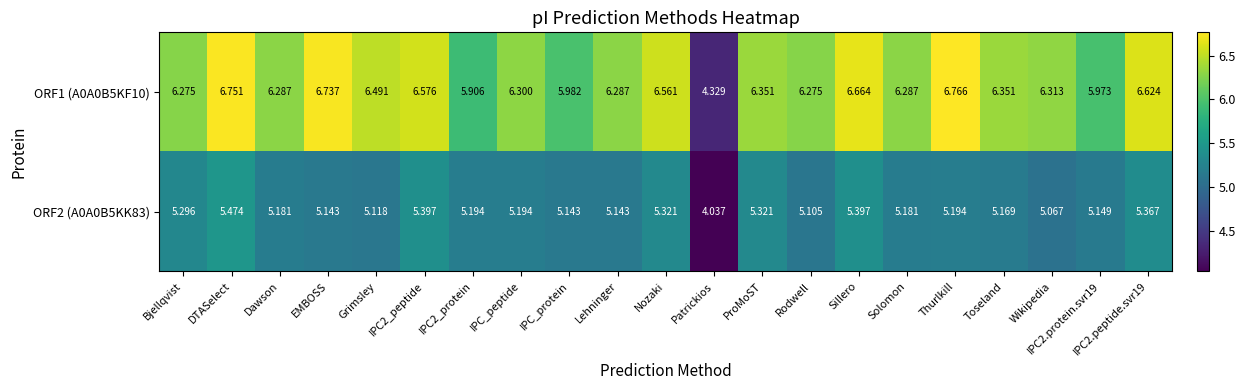

At which category is the sum across all series the highest?

DTASelect